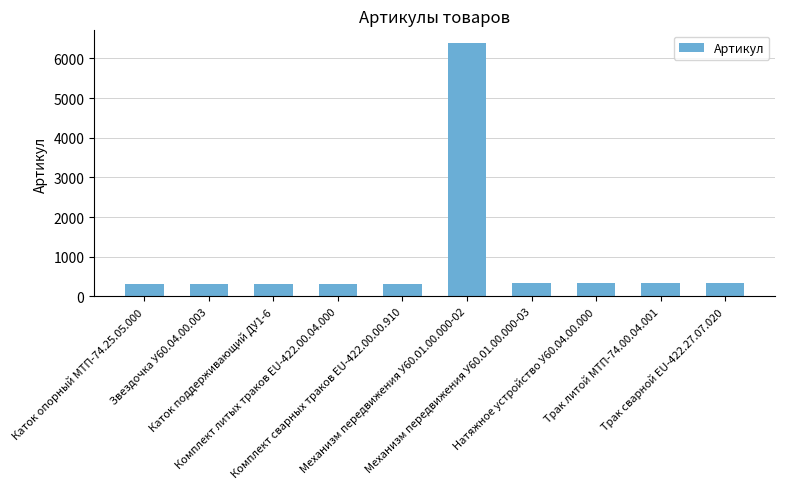

What is the average value?

932